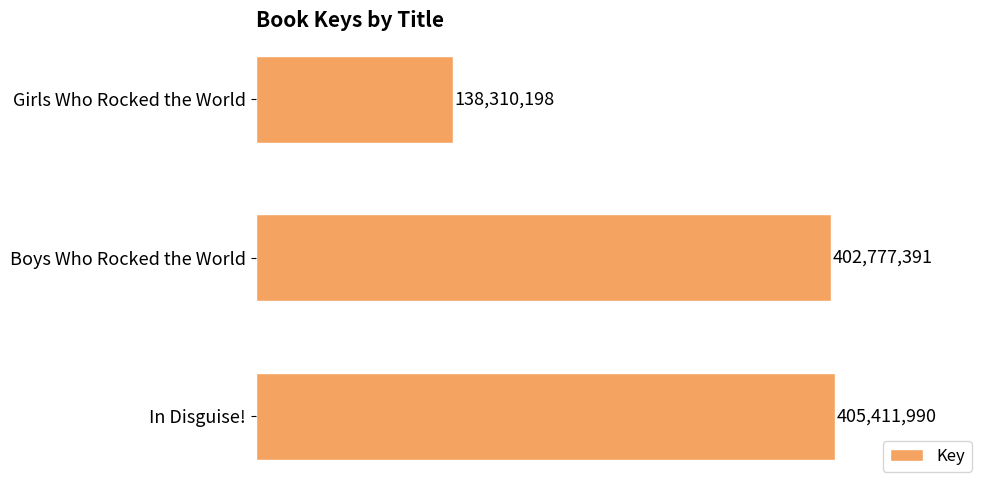

Are the bars horizontal?

Yes